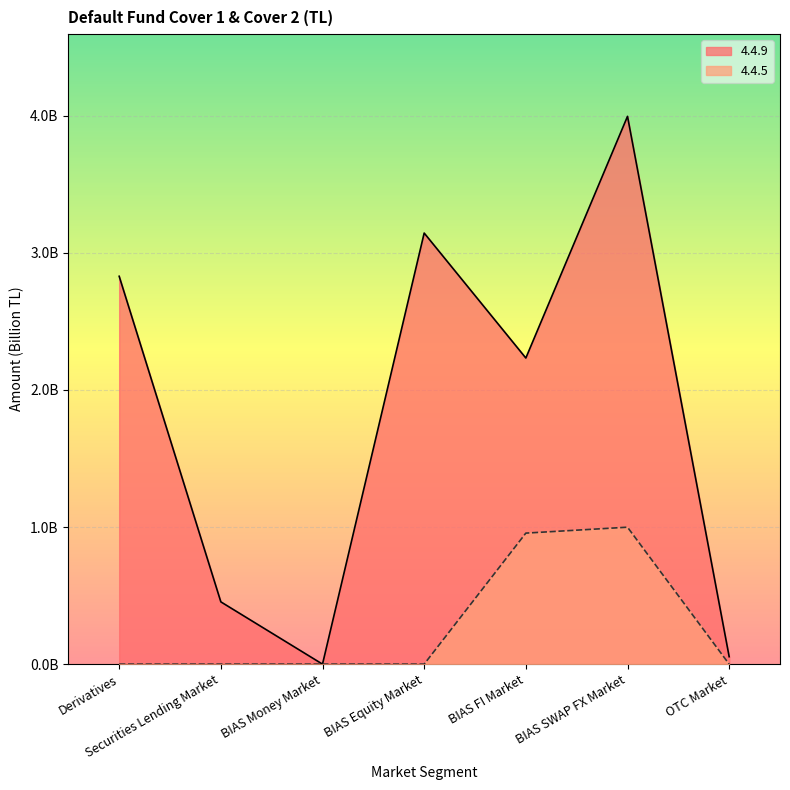

True or false: 4.4.9 and 4.4.5 intersect in this chart.

False